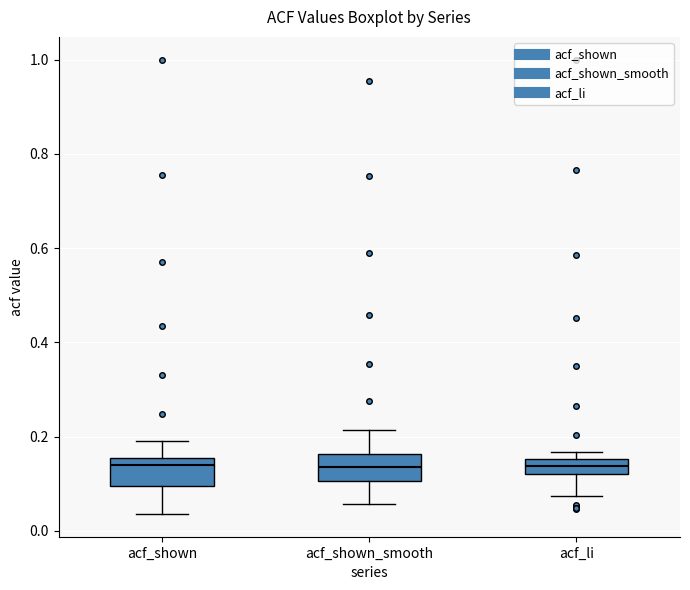

Reading left to right, read every box against the y-axis: the position of its median line, the range the box covers, and the ends of its whiskers. The values are not printed on the chart, so give them approximately, as read against the axis.

acf_shown: median 0.14, box 0.10 to 0.16, whiskers 0.04 to 0.20
acf_shown_smooth: median 0.14, box 0.10 to 0.16, whiskers 0.06 to 0.22
acf_li: median 0.14, box 0.12 to 0.16, whiskers 0.08 to 0.16 (just above the box's upper edge)